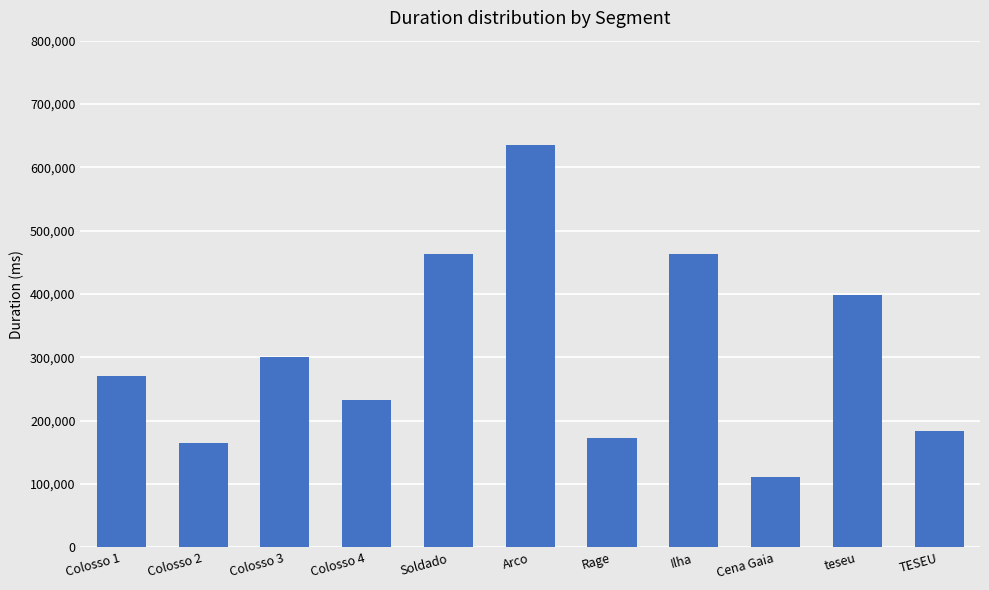

What is the ratio of the value at Colosso 1 to the value at teseu?

0.7